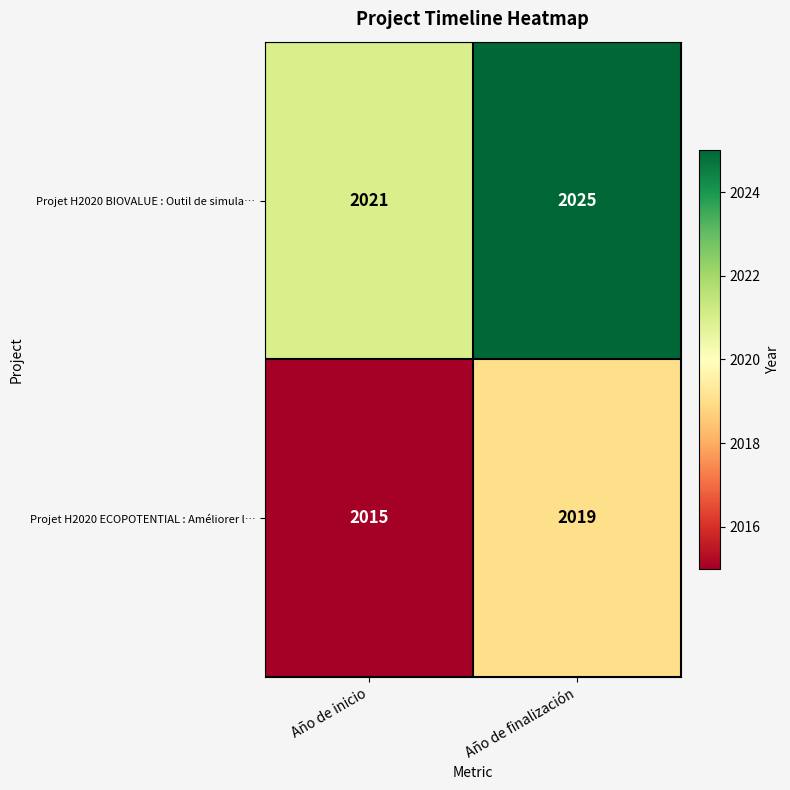

The Projet H2020 ECOPOTENTIAL : Améliorer l… series shows 3593 at Año de inicio. True or false?

False